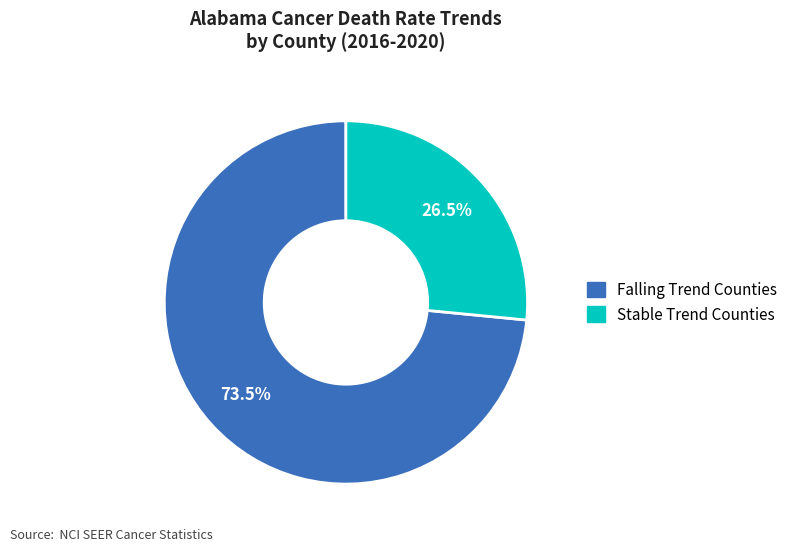

Does any single category account for the majority?

Yes